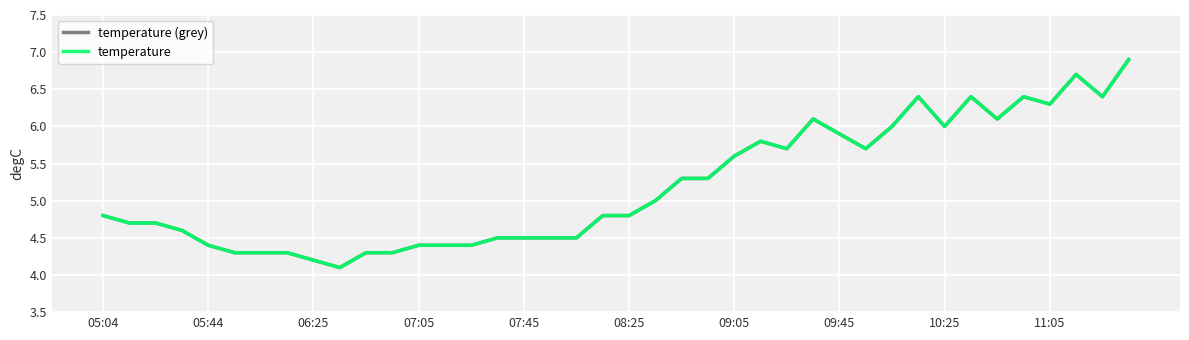

Does the chart display data point markers on the line(s)?

No